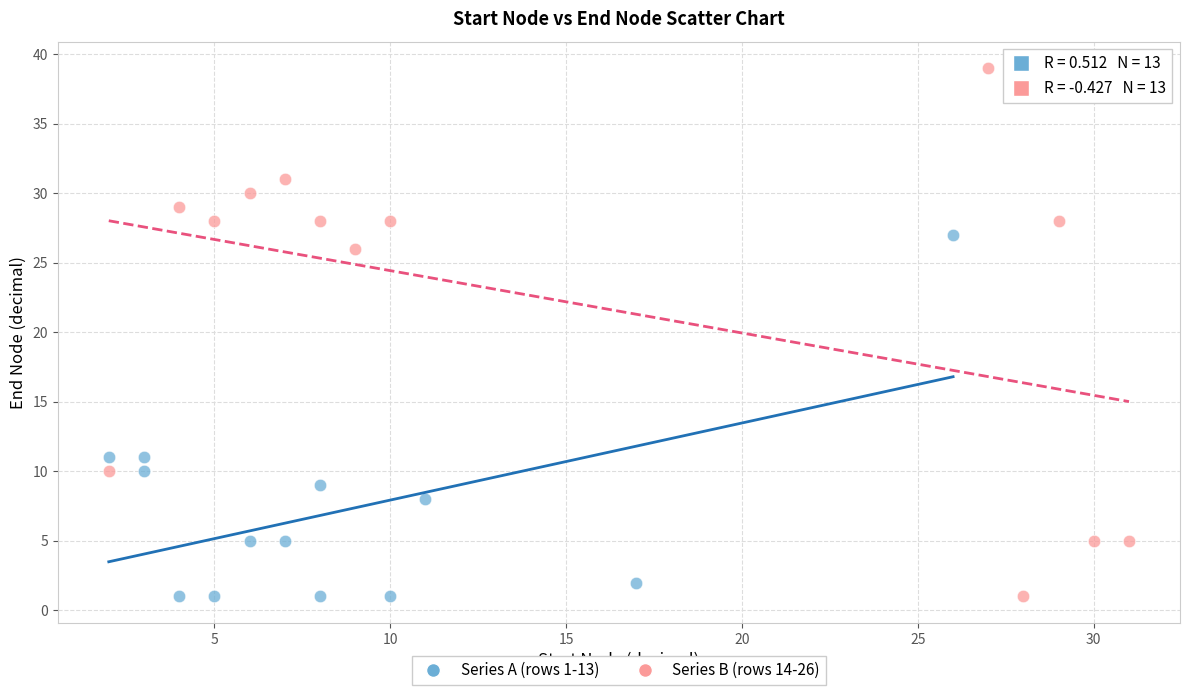

Which series has the largest Y range (max minus min)?

Series B (rows 14-26)